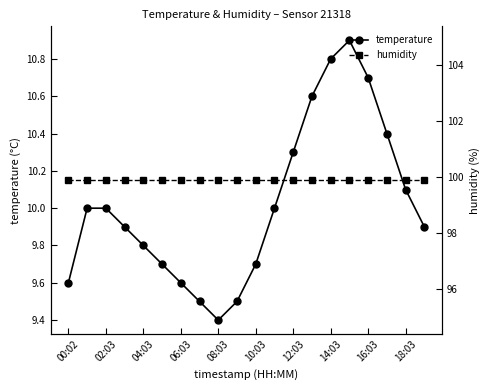

At which label does temperature reach its minimum?

08:03